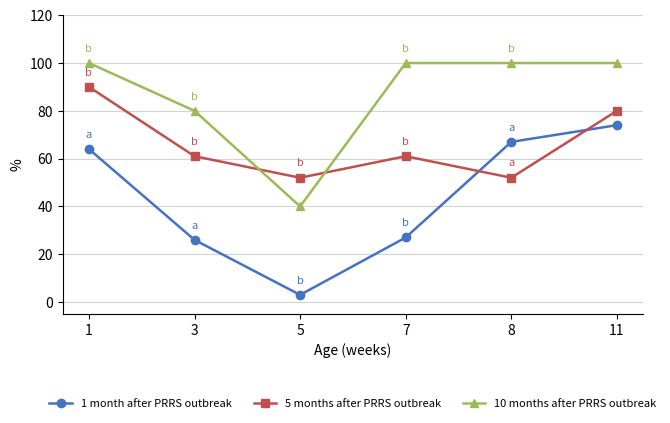

Rank the series at 5 from lowest to highest value.

1 month after PRRS outbreak, 10 months after PRRS outbreak, 5 months after PRRS outbreak